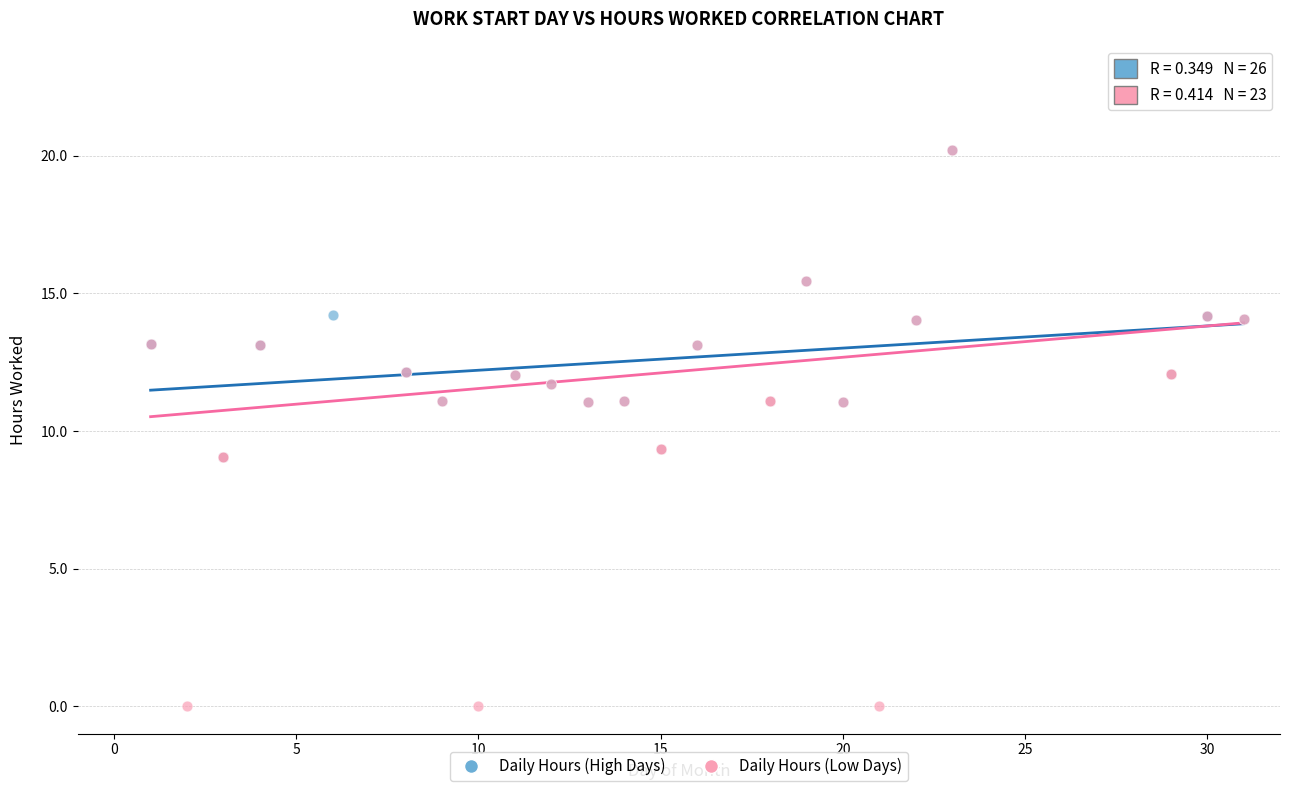

Which series has the widest spread of Y values?

Daily Hours (Low Days)